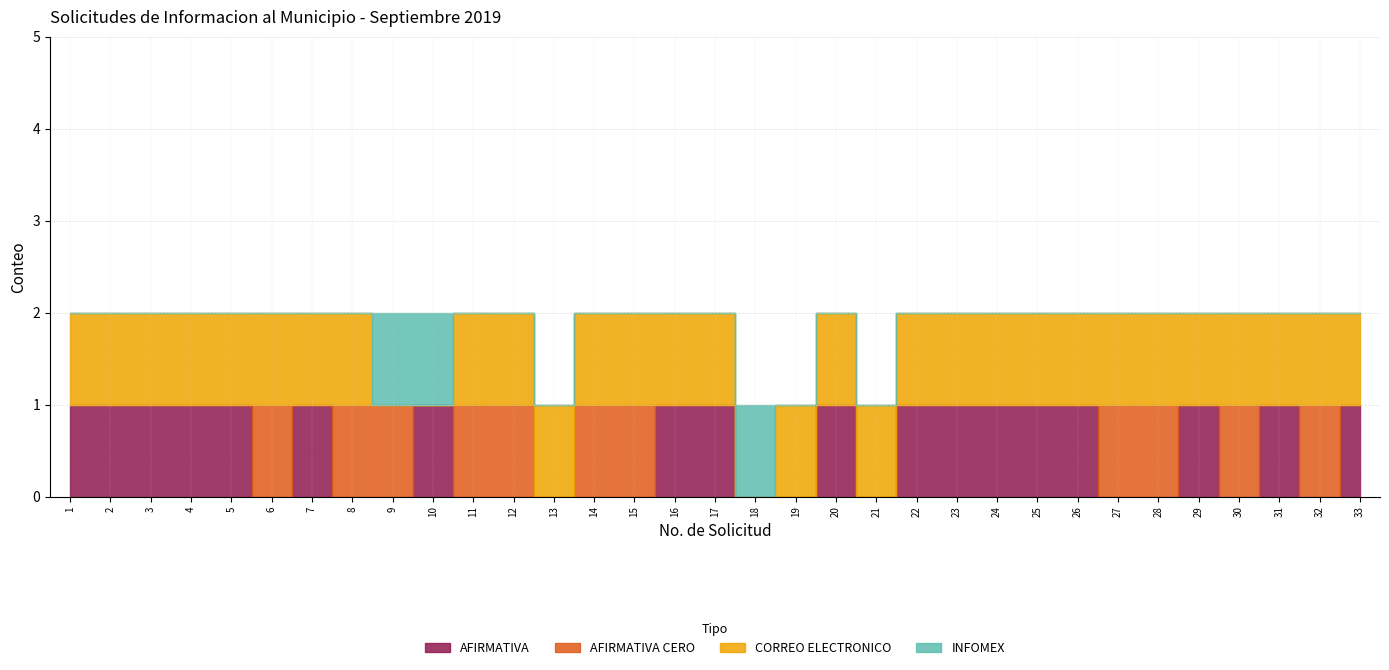

At how many categories does at least one series exceed 0?

33